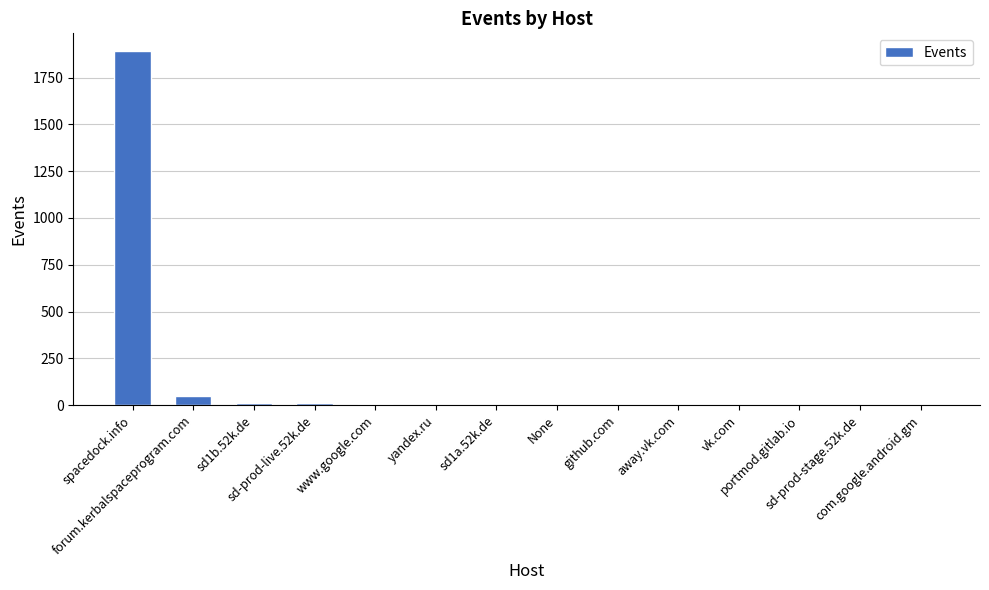

What is the maximum value shown in the chart?

1892